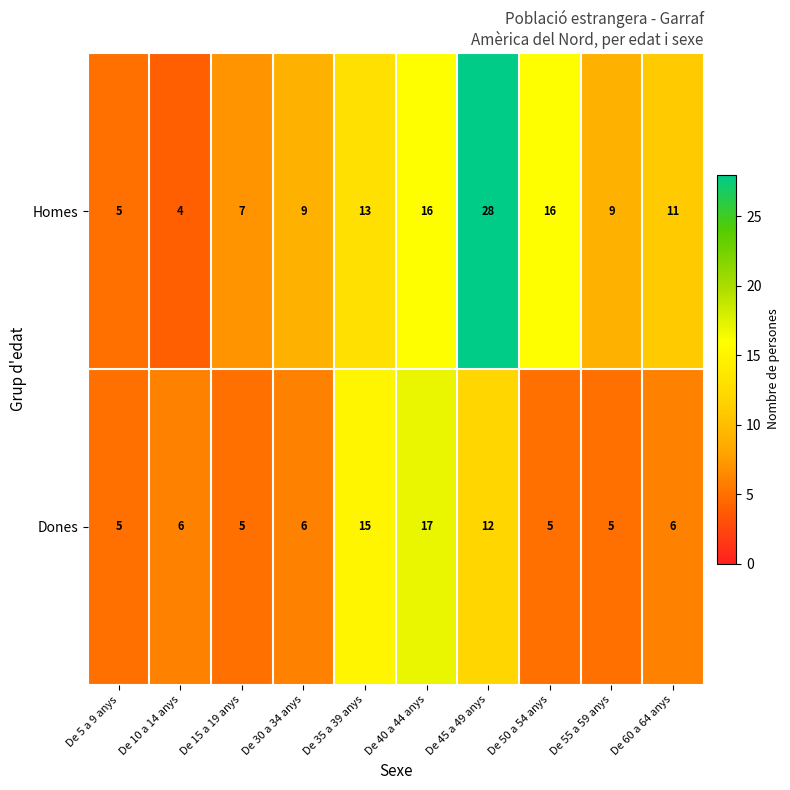

Which series has the widest spread of values?

Homes